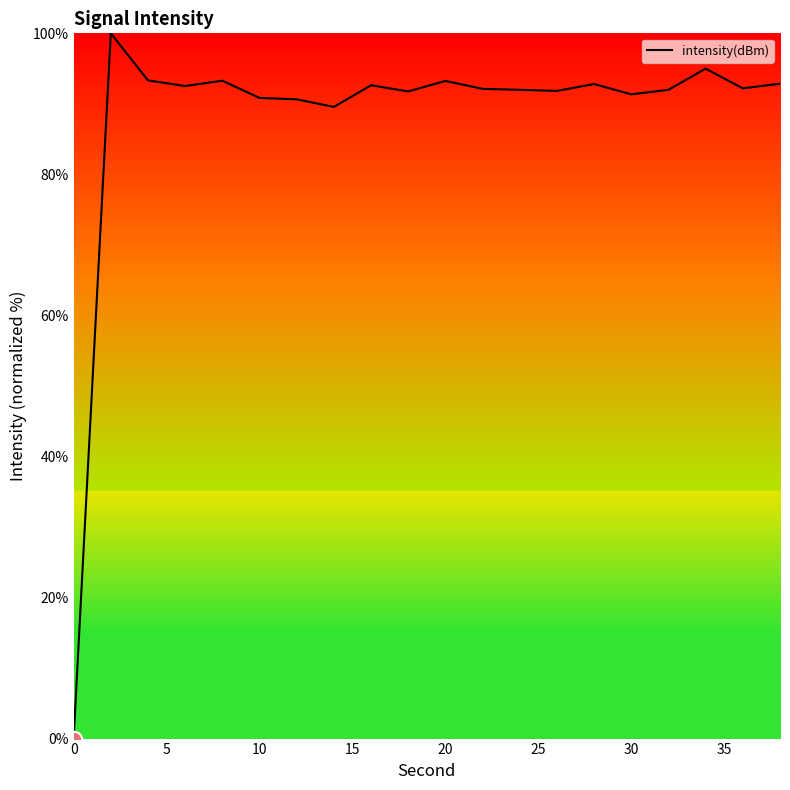

What is the difference between the maximum and minimum values?

100.0